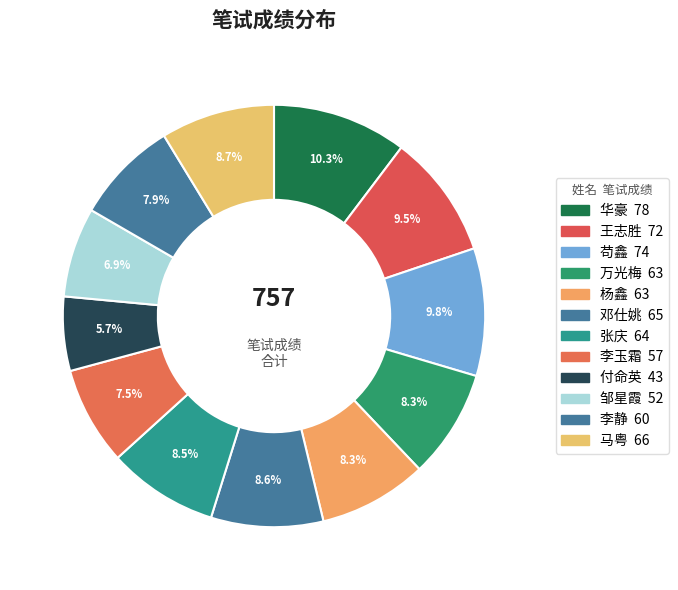

How many slices are in this pie chart?

12